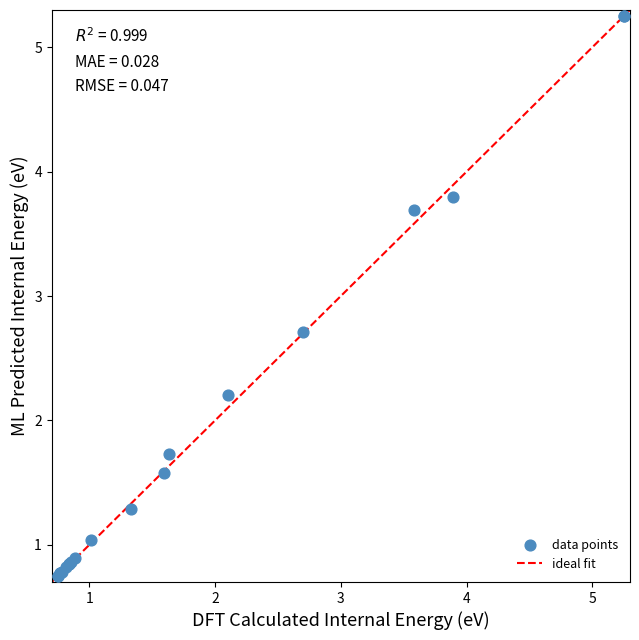

What Y value in the scatter plot is closest to 3?

2.7